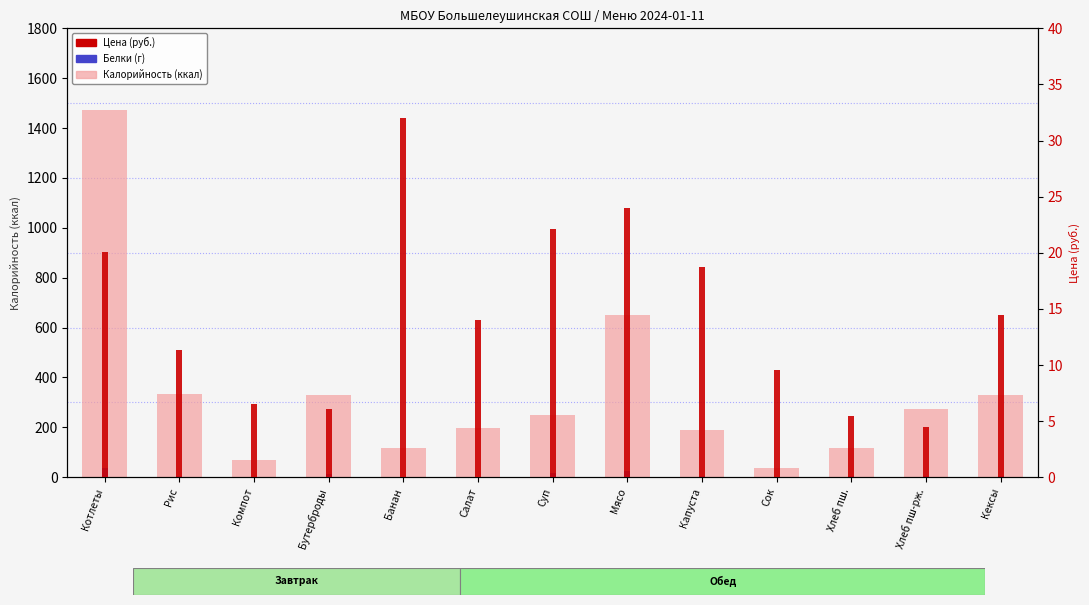

Reading right to left, list all the values displayed in this chart.

Калорийность: Кексы=328.6	Хлеб пш-рж.=274.6	Хлеб пш.=117.5	Сок=36.0	Капуста=189.1	Мясо=649.2	Суп=250.3	Салат=195.8	Банан=117.5	Бутерброды=330.4	Компот=70.3	Рис=334.7	Котлеты=1473.9
Белки: Кексы=4.9	Хлеб пш-рж.=4.1	Хлеб пш.=3.8	Сок=2.0	Капуста=4.7	Мясо=23.7	Суп=15.1	Салат=2.2	Банан=1.0	Бутерброды=12.8	Компот=0.5	Рис=5.8	Котлеты=37.9
Цена: Кексы=14.5	Хлеб пш-рж.=4.5	Хлеб пш.=5.5	Сок=9.6	Капуста=18.7	Мясо=24.0	Суп=22.1	Салат=14.0	Банан=32.0	Бутерброды=6.1	Компот=6.5	Рис=11.3	Котлеты=20.1